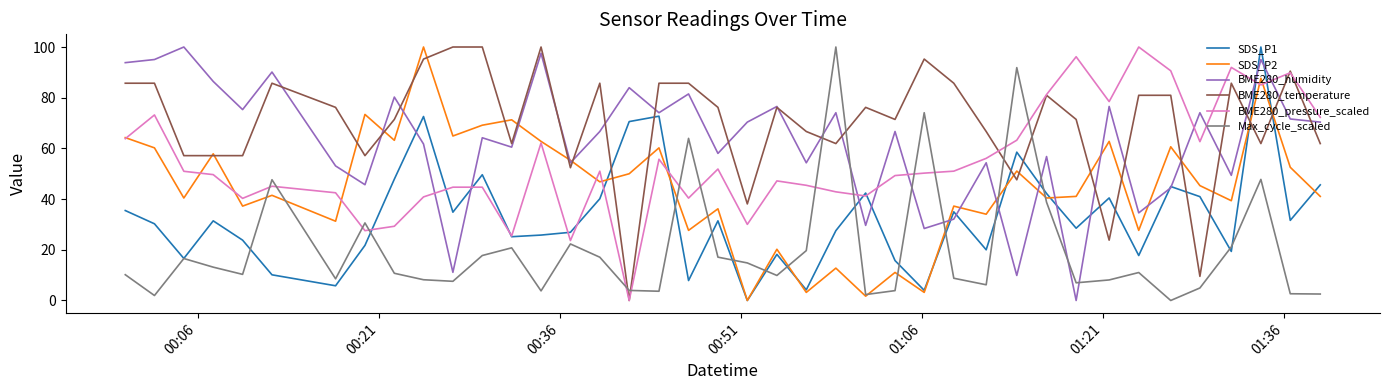

True or false: Max_cycle_scaled and BME280_temperature cross at least once.

True